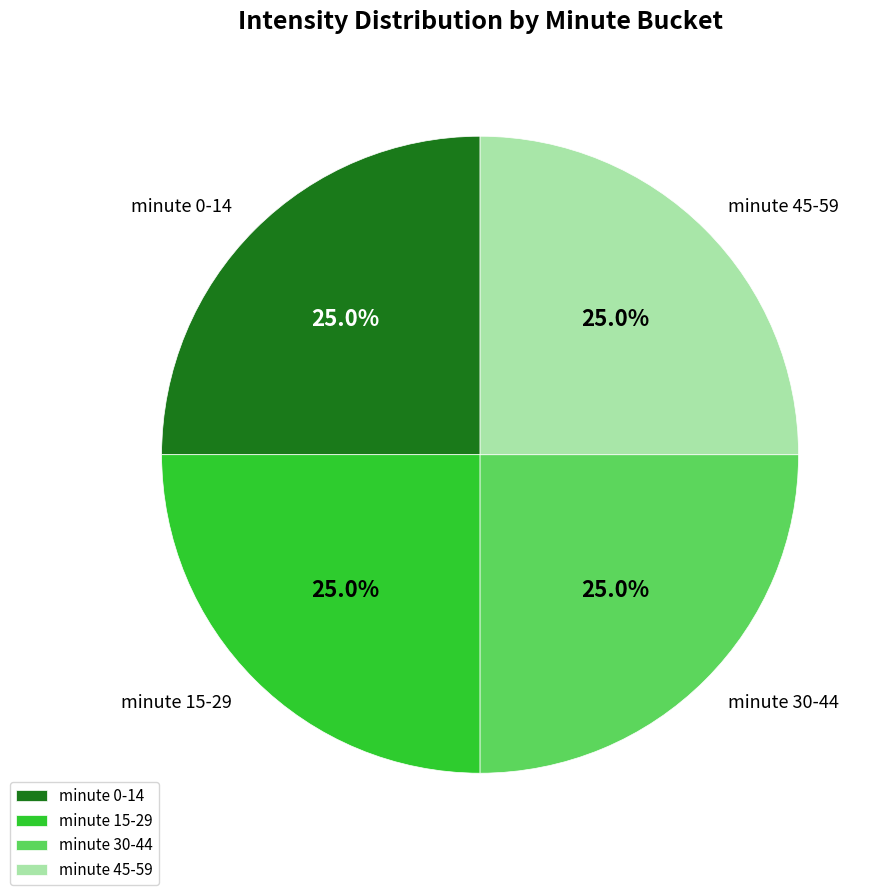

Approximately how many times larger is the value at minute 0-14 compared to minute 15-29?

1.0